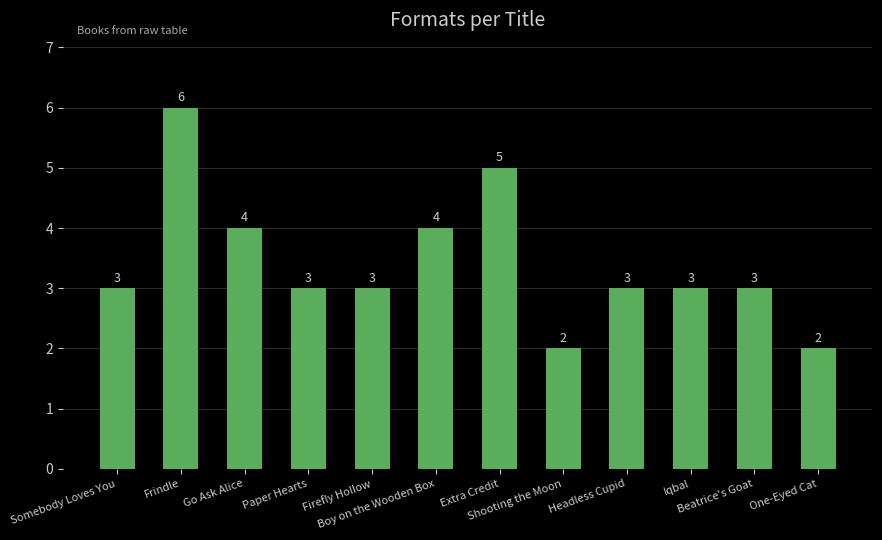

What is the label of the 2nd bar from the left?

Frindle